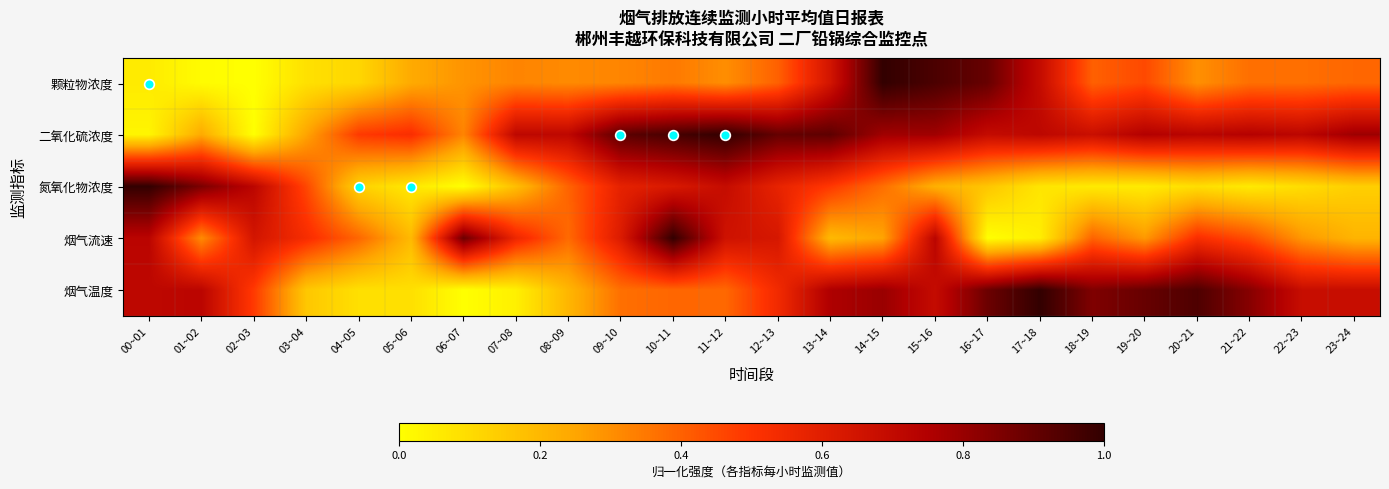

Which has a higher value, 20~21 or 04~05?

20~21